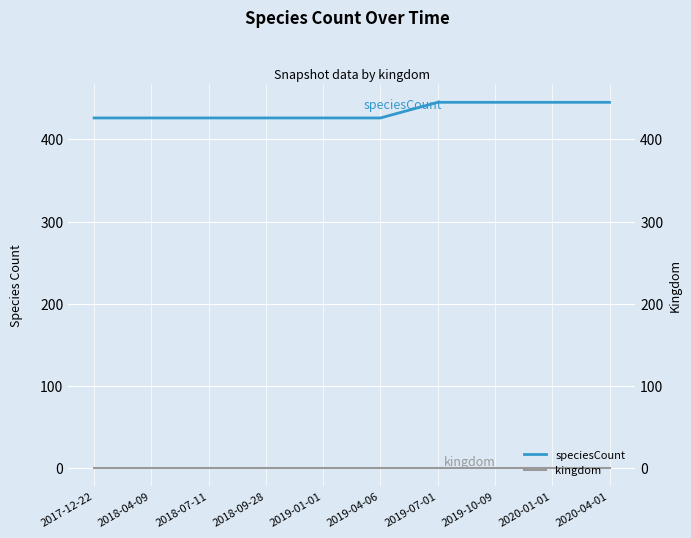

What is the label of the 5th point from the right?

2019-04-06